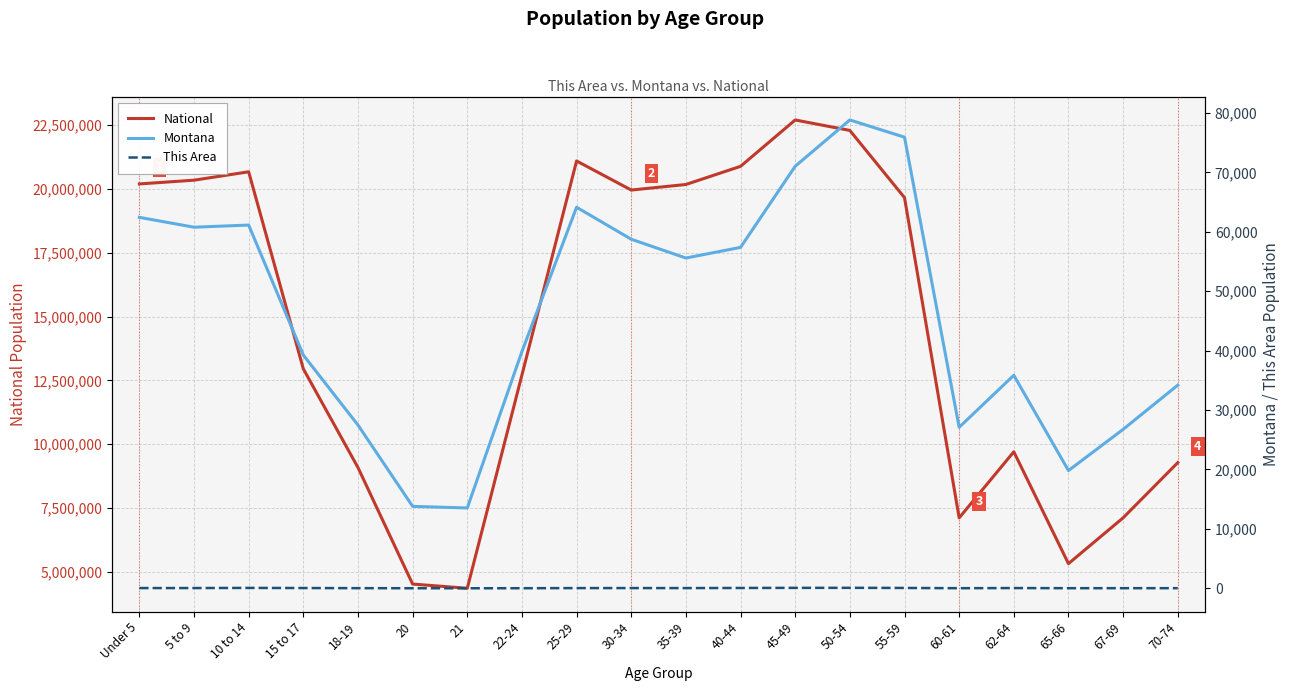

In National, how many points are higher than both neighbors (excluding endpoints)?

4